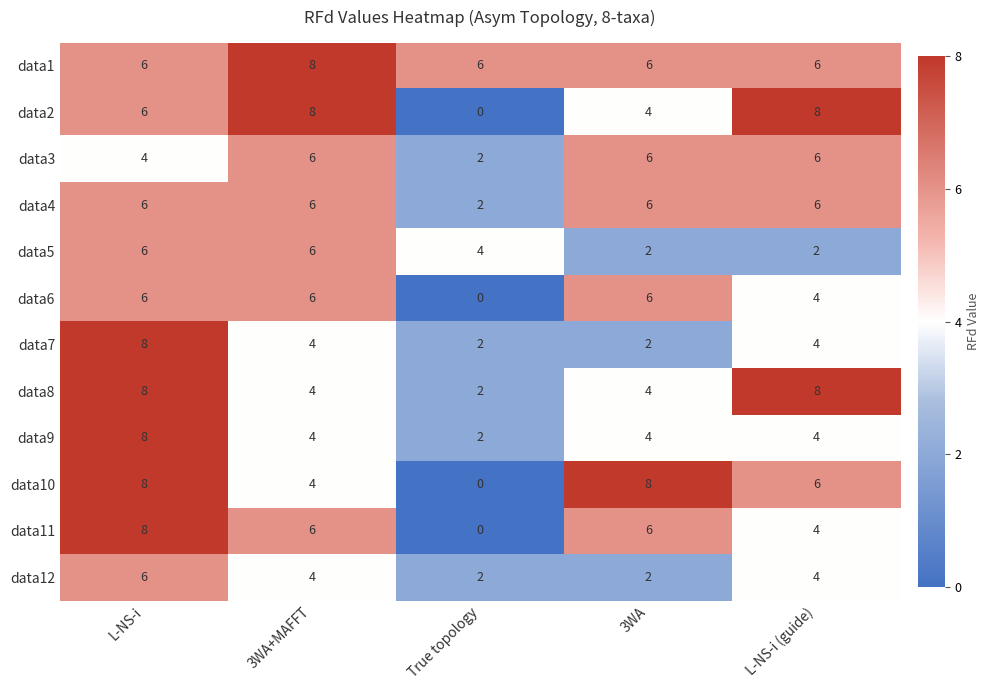

What is the average value of the data1 series?

6